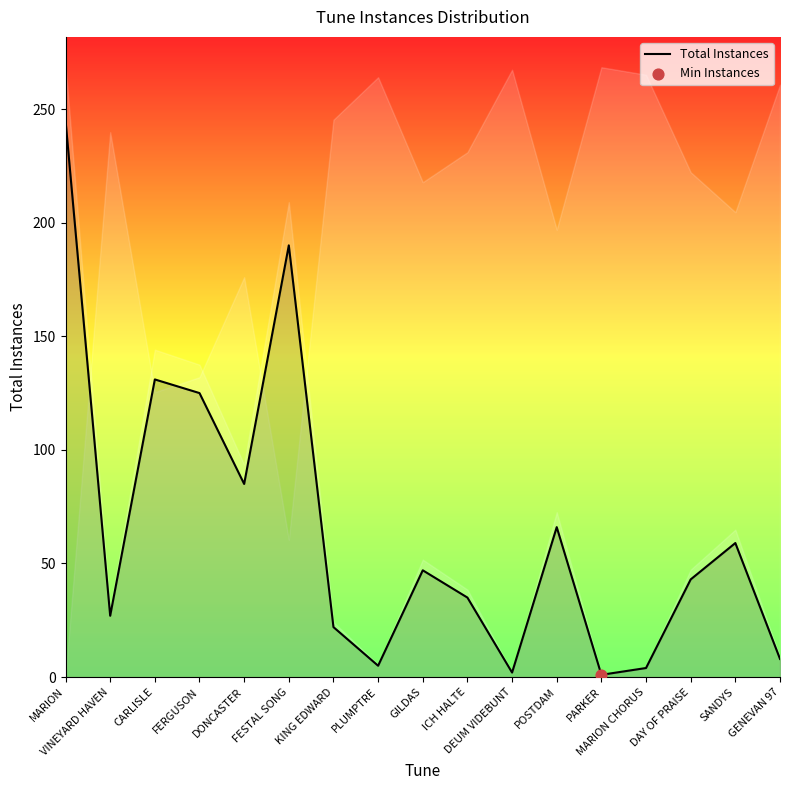

Between POSTDAM and VINEYARD HAVEN, which is larger?

POSTDAM